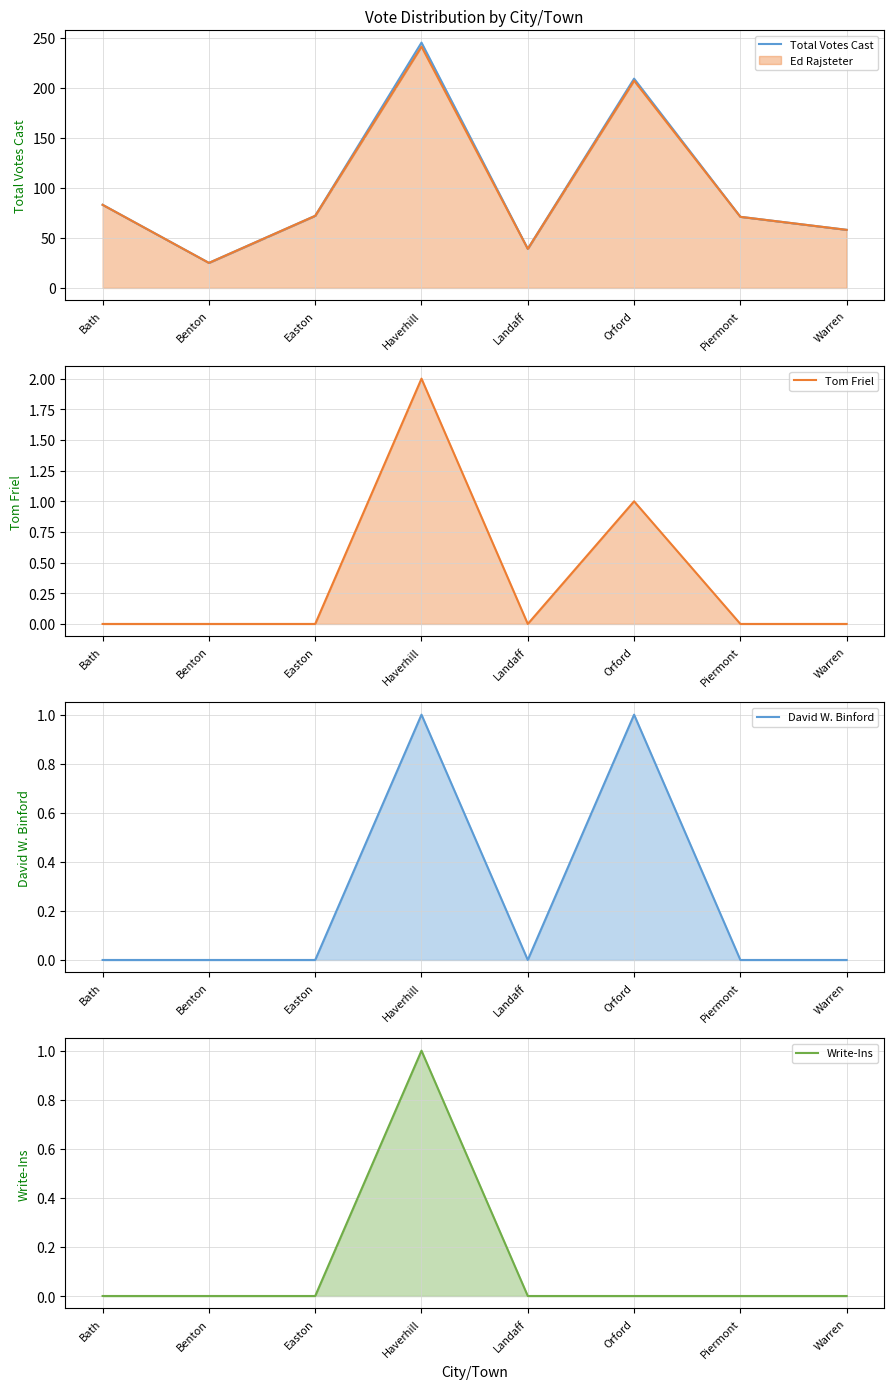

The value of Tom Friel at Warren is 1. True or false?

False